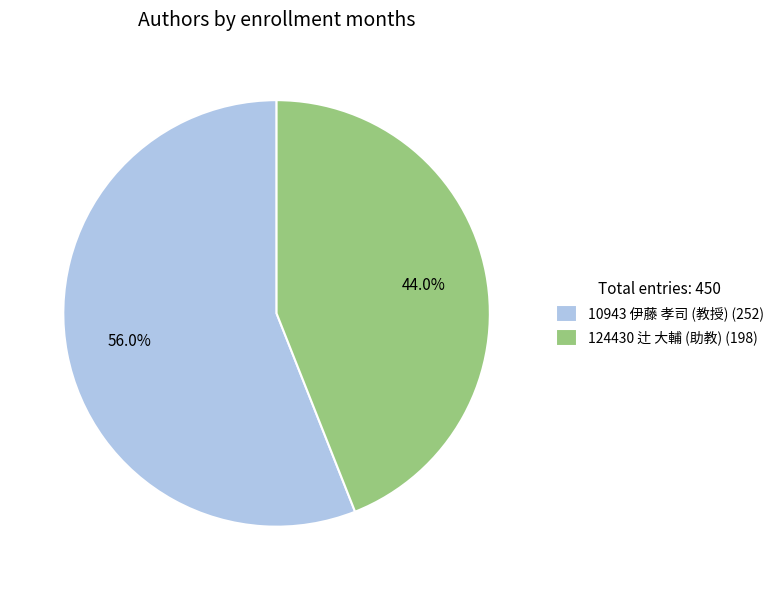

How many segments does this pie chart have?

2